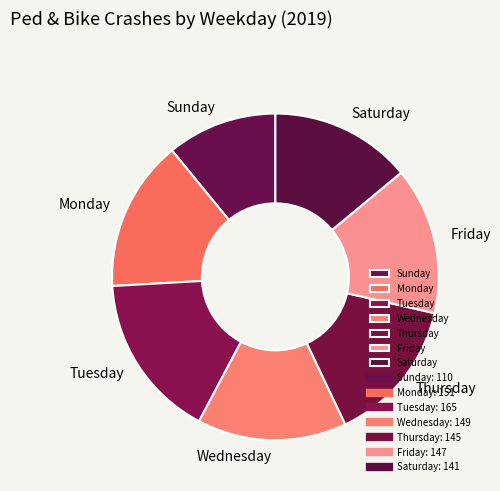

Do Thursday and Saturday together represent more than half of the pie?

No